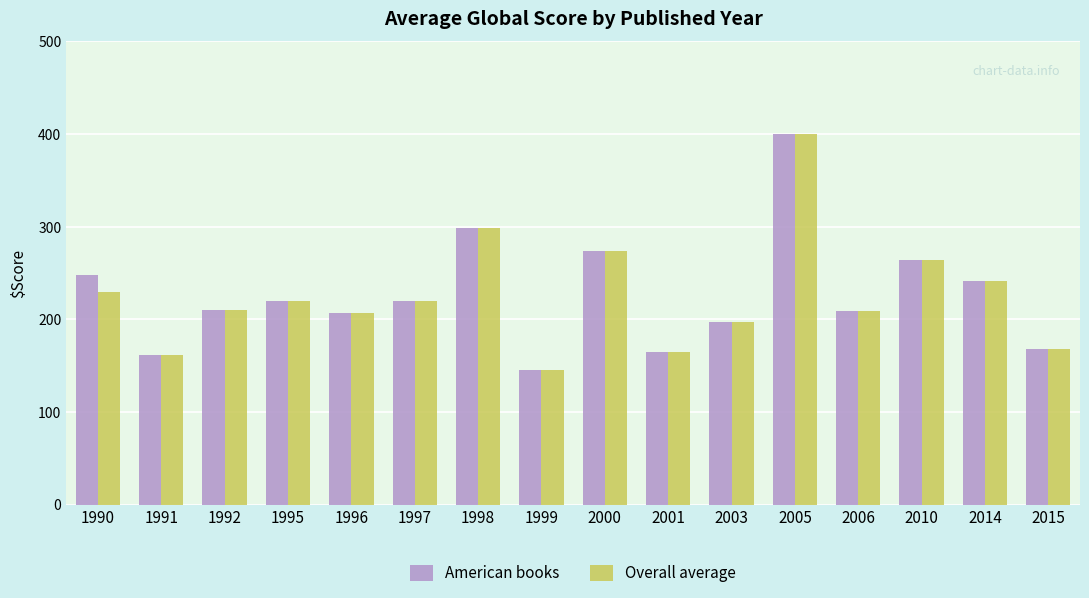

How many groups of bars are there?

16